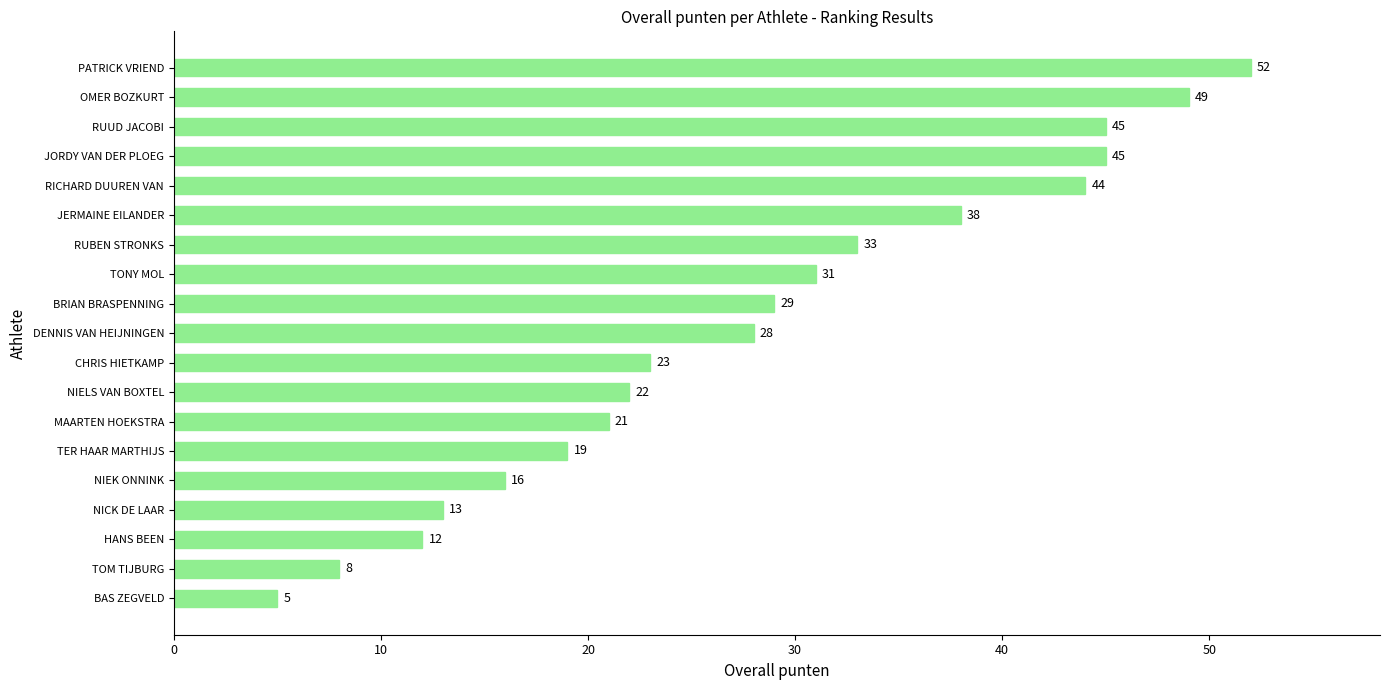

The value at RICHARD DUUREN VAN is 61. True or false?

False